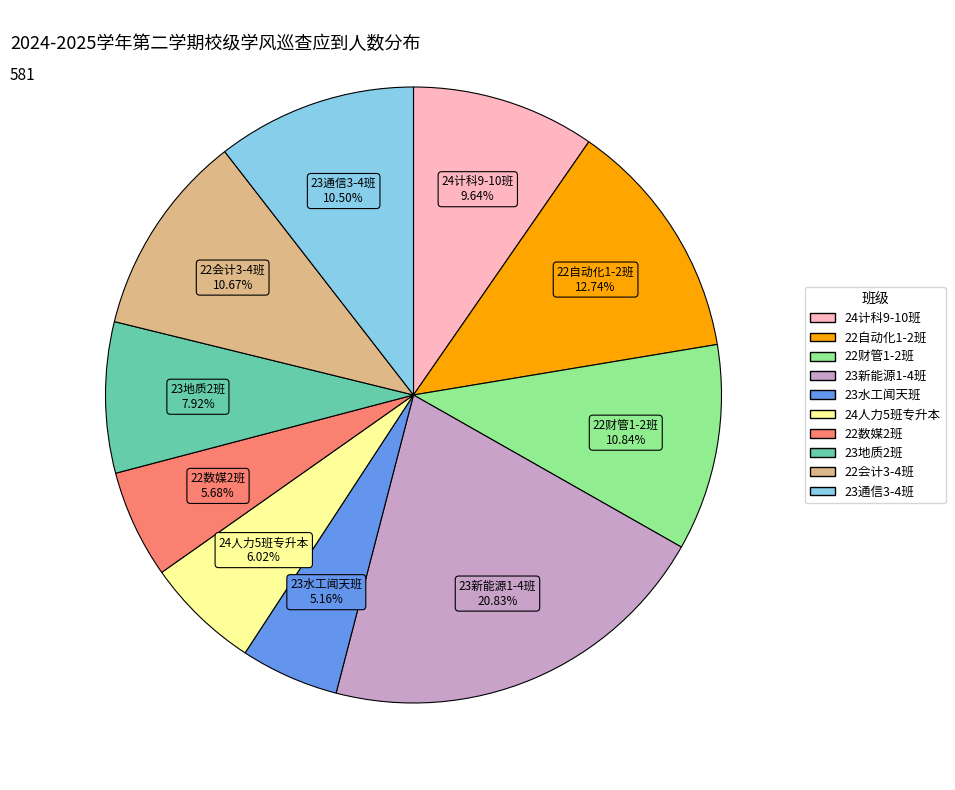

Which slice is the largest?

23新能源1-4班